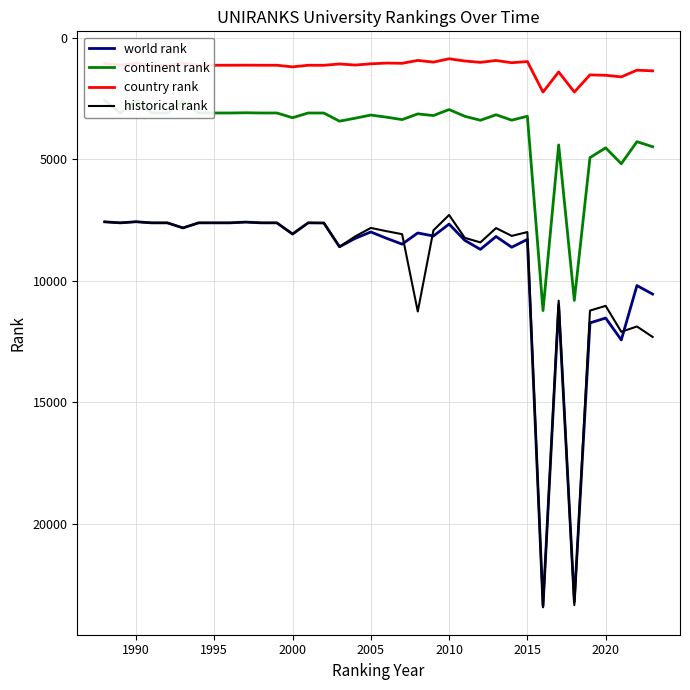

In historical rank, how many points are lower than both neighbors (excluding endpoints)?

10